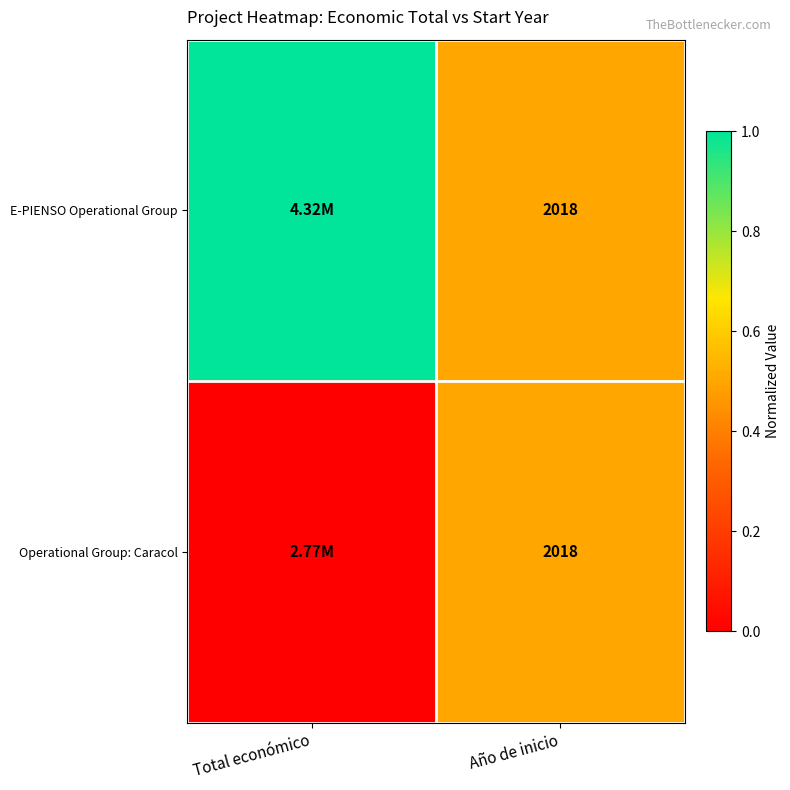

At which category is the sum across all series the highest?

Total económico